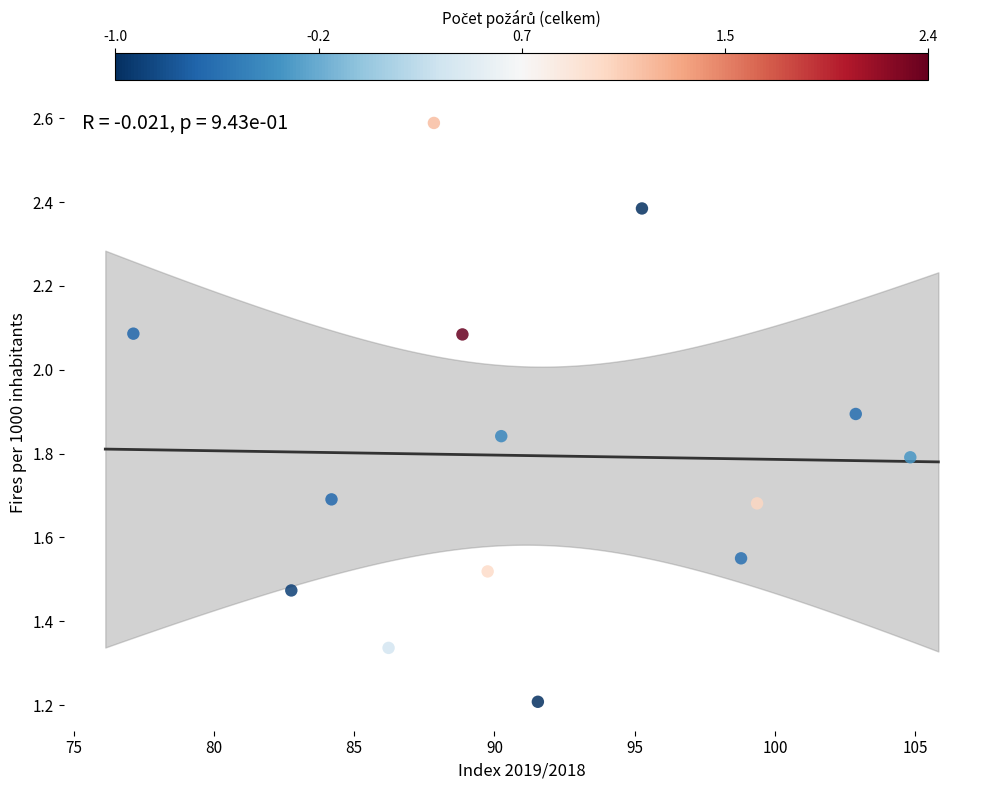

What is the range of X values (max minus min)?

27.7